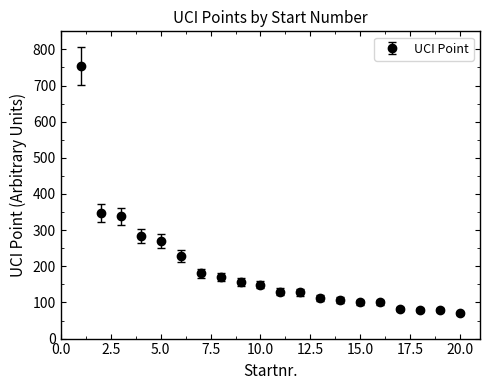

Is this an area chart (filled region under the line)?

No